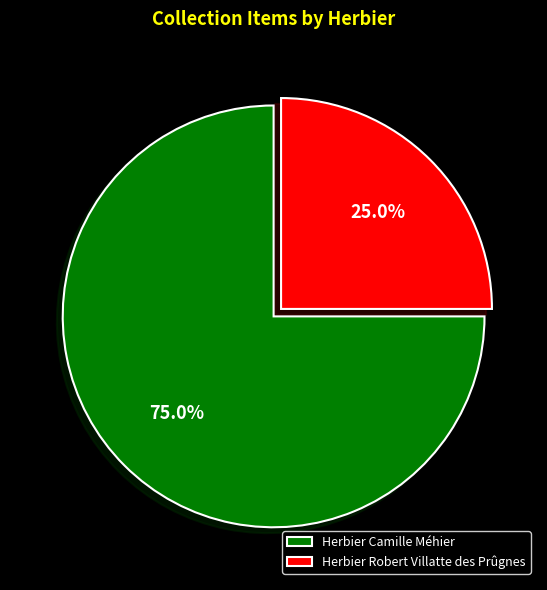

How much of the chart is everything except Herbier Camille Méhier?

25.0%